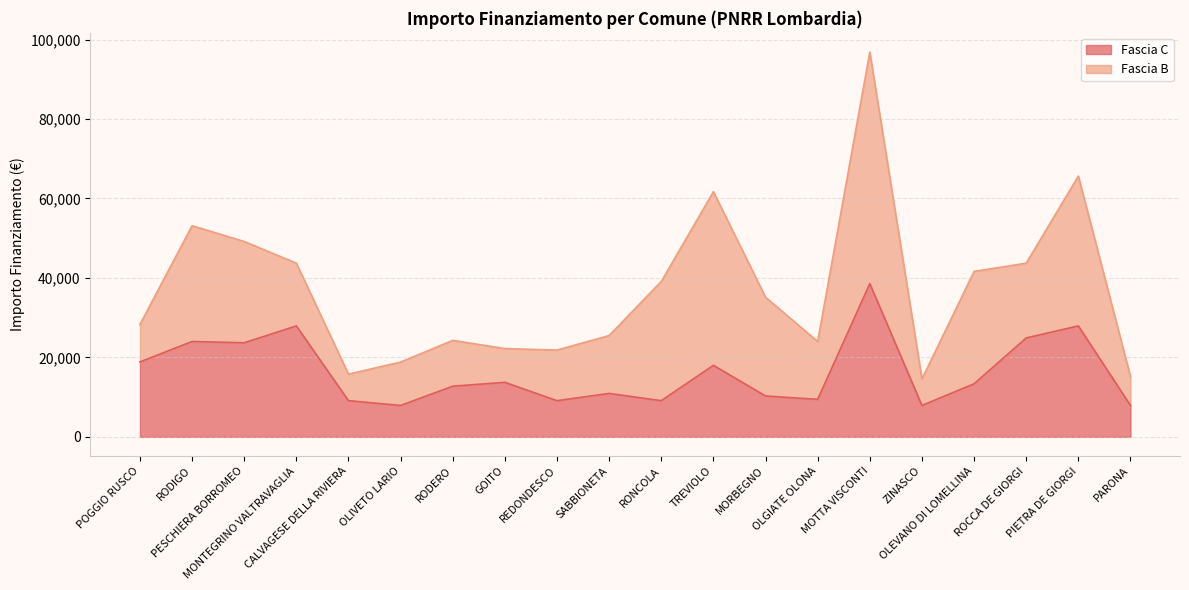

What is the ratio of the value at PESCHIERA BORROMEO to the value at OLGIATE OLONA?

2.5